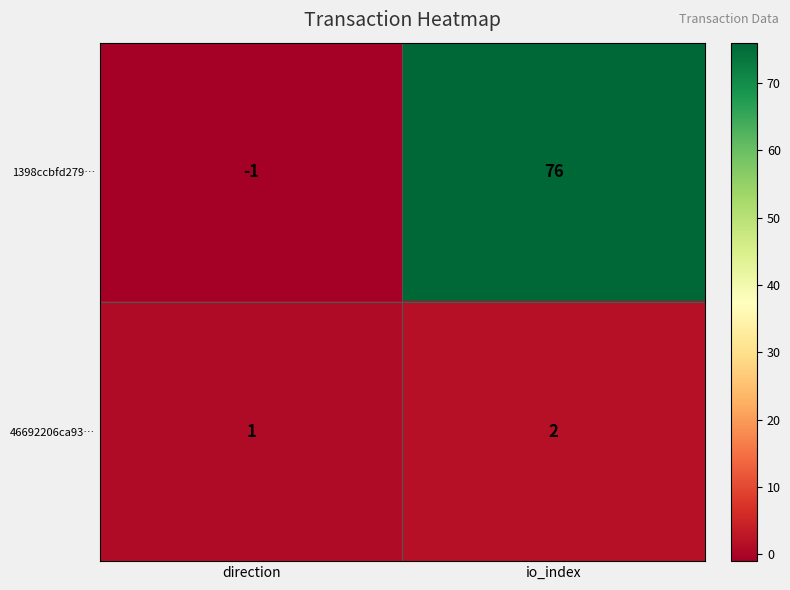

Reading left to right, list all the values displayed in this chart.

1398ccbfd279…: -1	76
46692206ca93…: 1	2